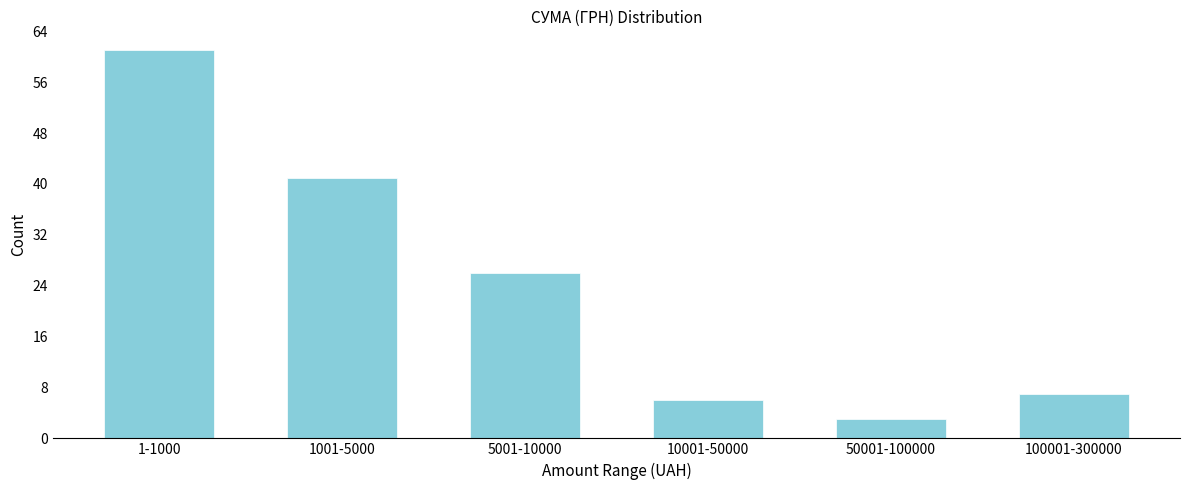

Reading left to right, transcribe all the data shown in this chart.

1-1000=61	1001-5000=41	5001-10000=26	10001-50000=6	50001-100000=3	100001-300000=7